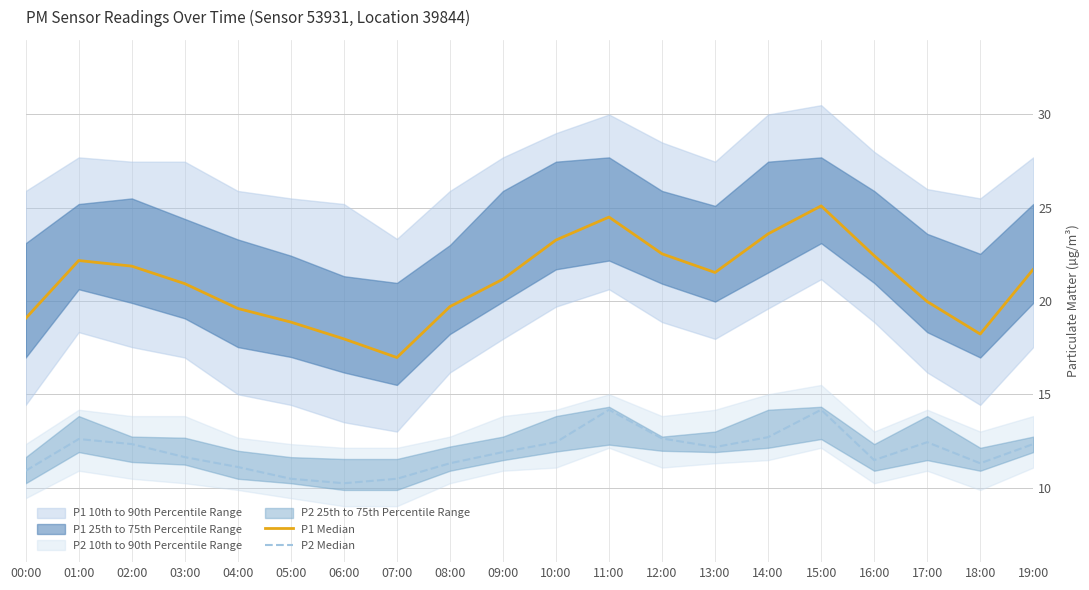

Rank the series by their maximum value, from highest to lowest.

P1 Median, P2 Median